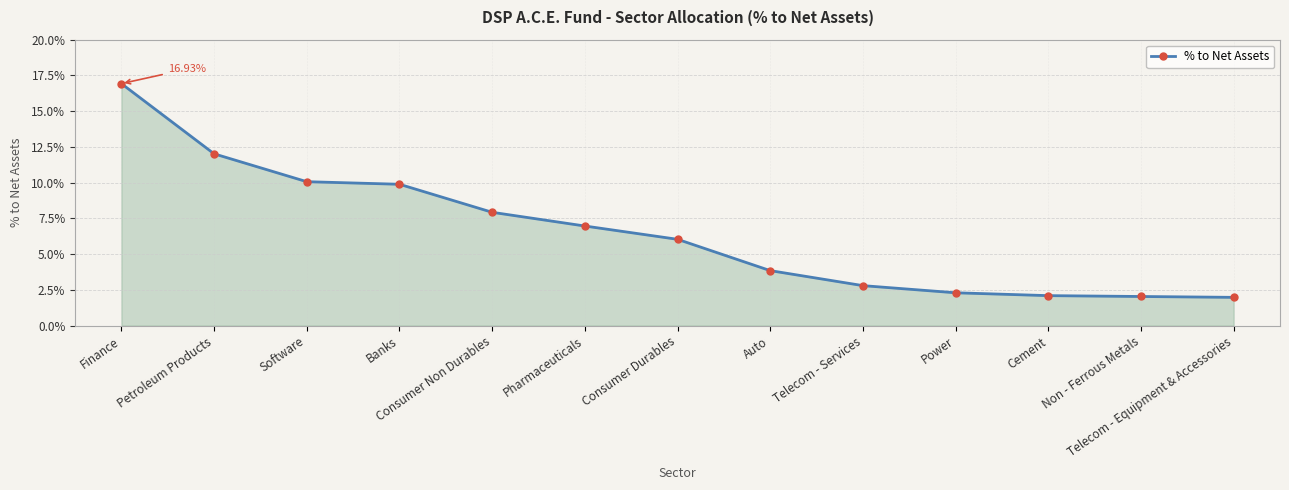

Which category has the lowest value across all series?

Telecom - Equipment & Accessories